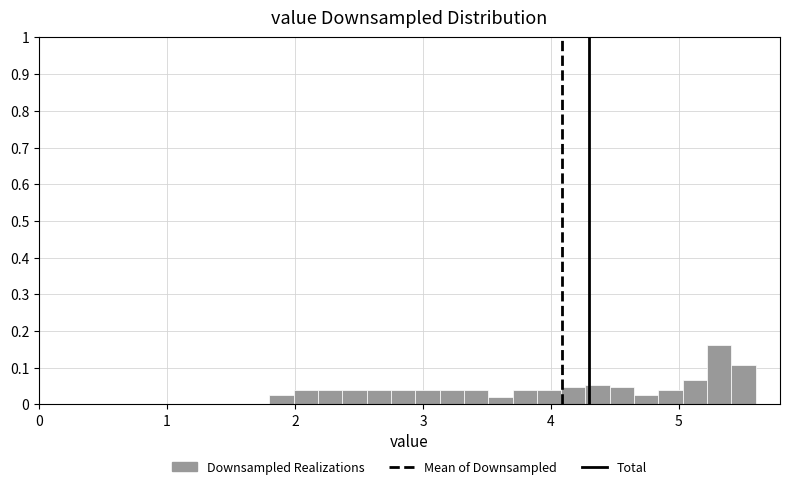

Around what value on the x-axis is the tallest bar? Give the approximate position of its centre, as read against the axis.

5.3